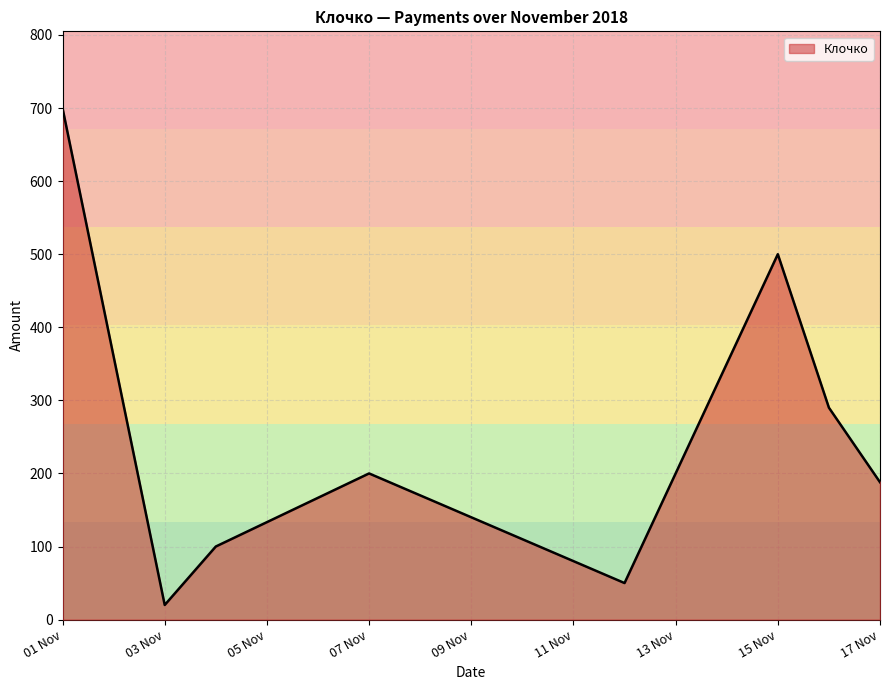

What is the smallest value displayed?

20